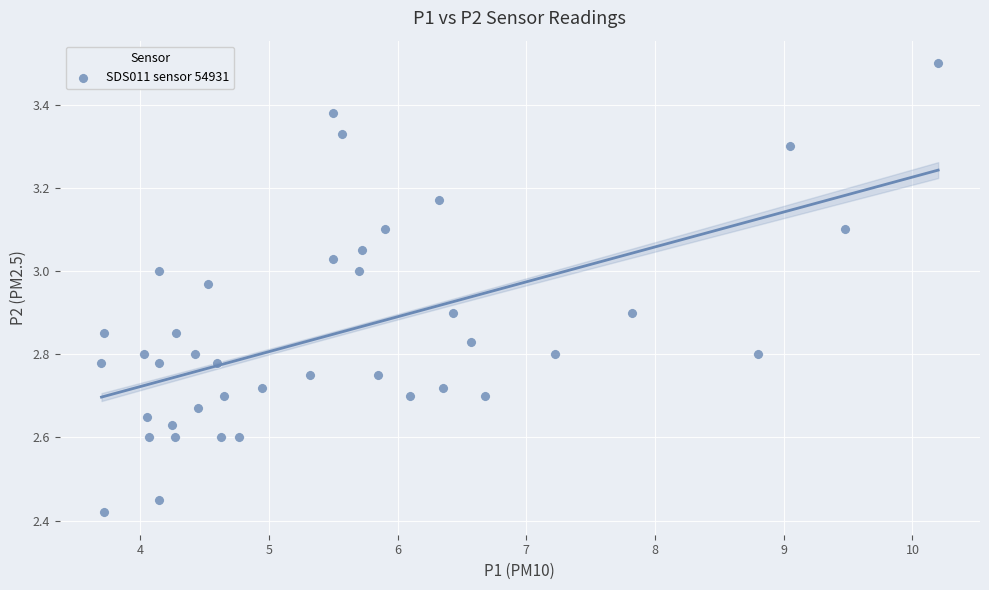

What is the range of Y values (max minus min)?

1.1